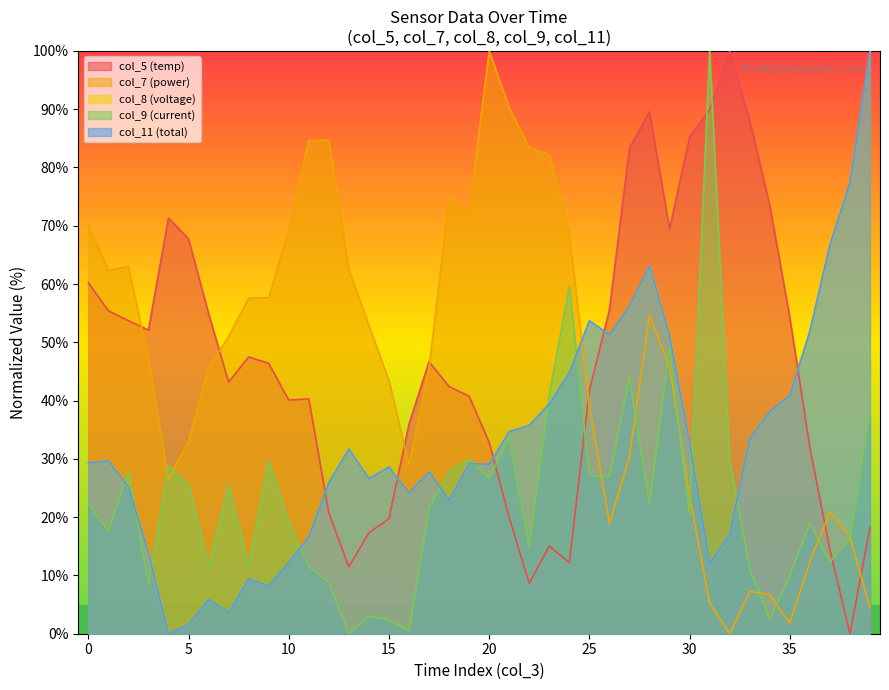

Is it true that col_11 equals 3.0 at 3?

False